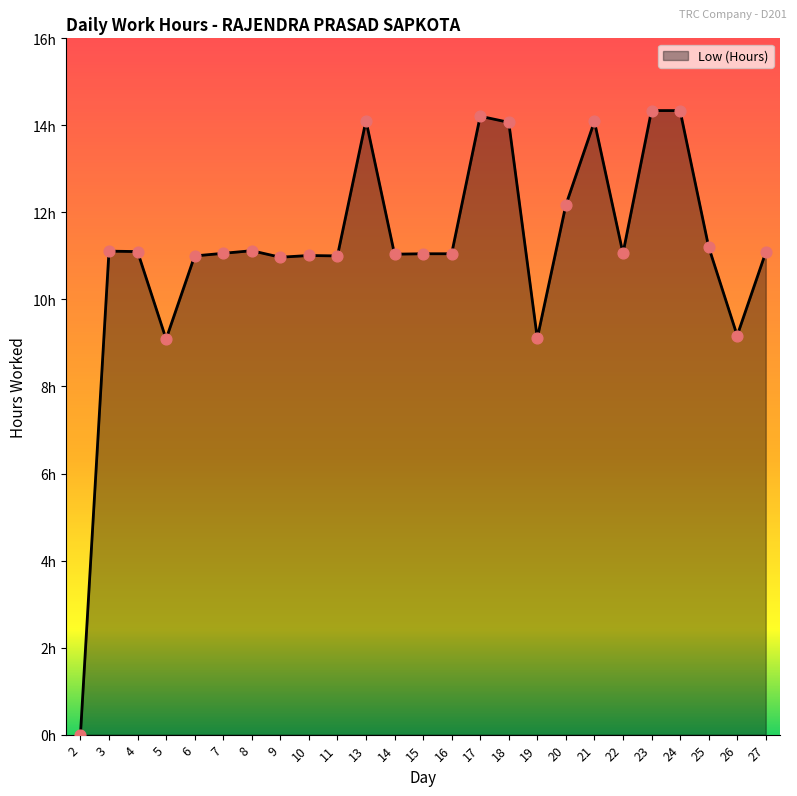

What is the ratio of the value at 10 to the value at 6?

1.0